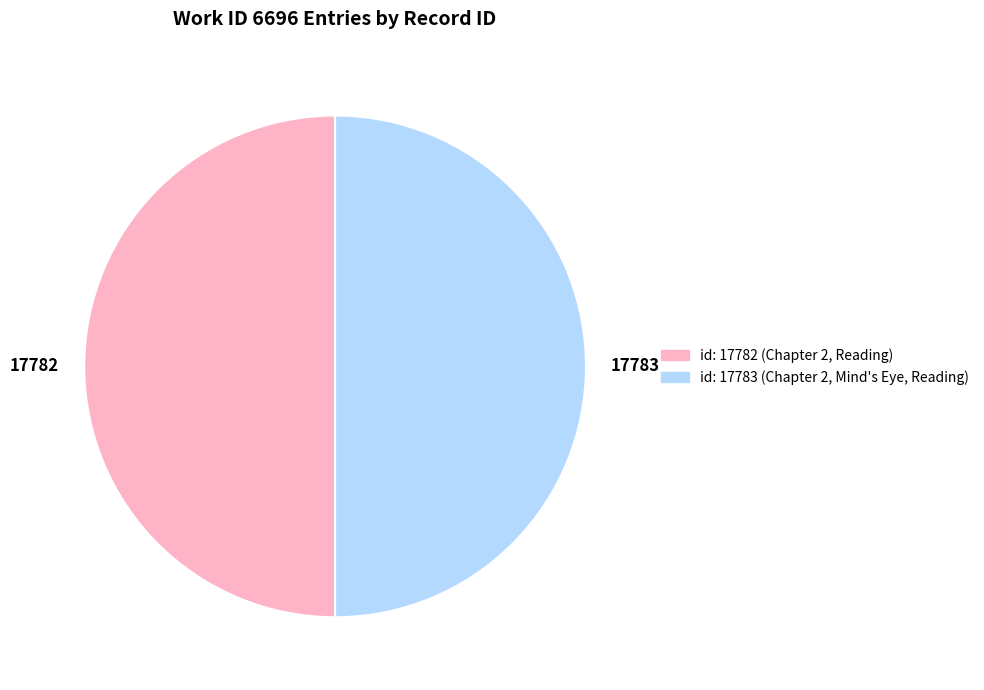

Combined, do id: 17782 (Chapter 2, Reading) and id: 17783 (Chapter 2, Mind's Eye, Reading) account for over 50%?

Yes